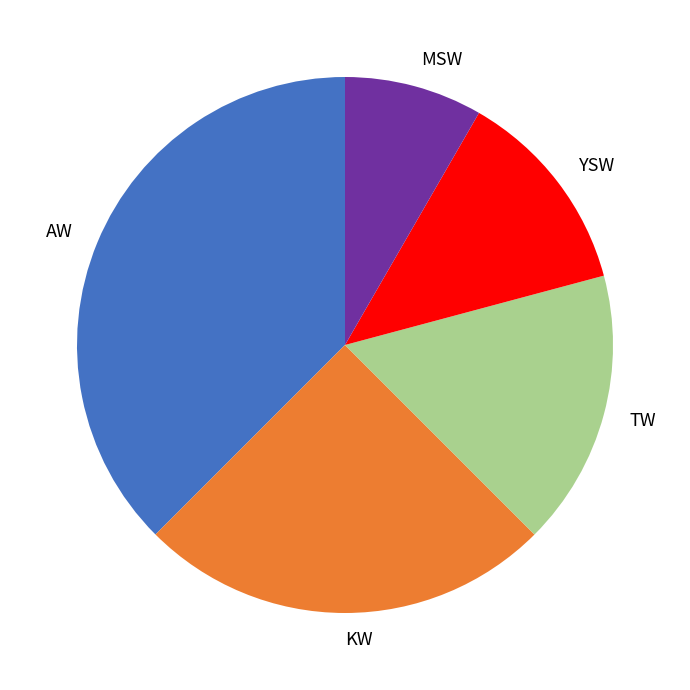

What is the smallest slice in the pie chart?

MSW